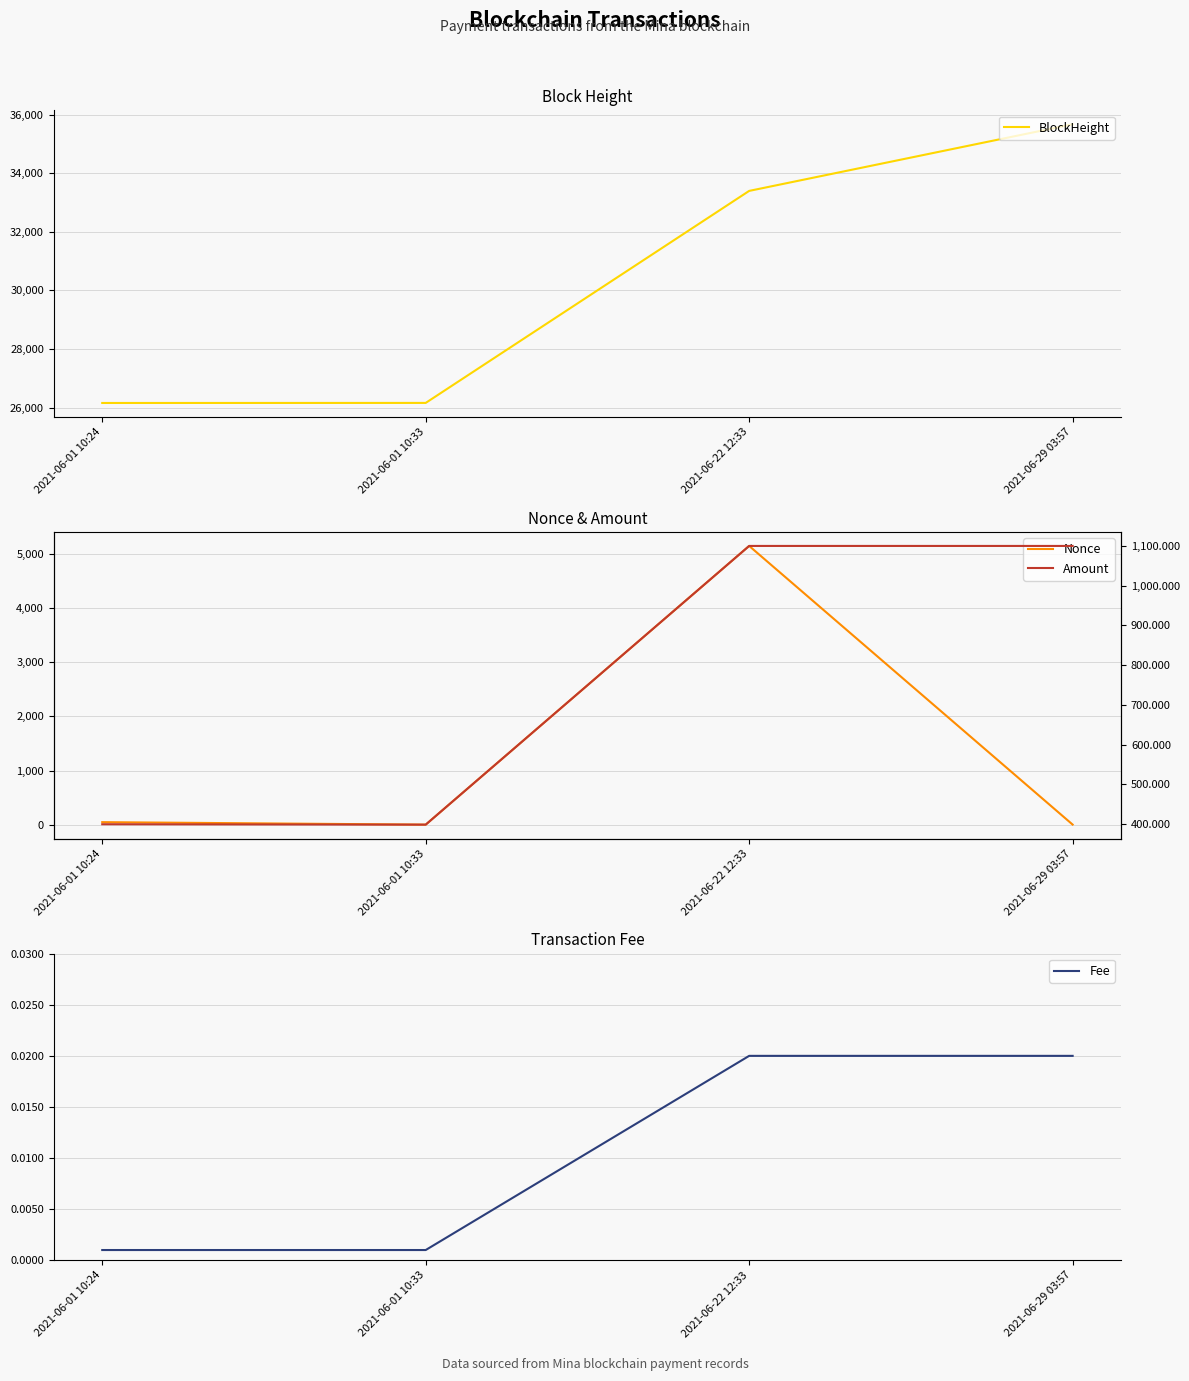

Reading left to right, transcribe all the data shown in this chart.

BlockHeight: 26156.0	26158.0	33394.0	35668.0
Nonce: 46.0	0.0	5151.0	1.0
Fee: 0.0	0.0	0.0	0.0
Amount: 400.0	399.0	1100.0	1100.0